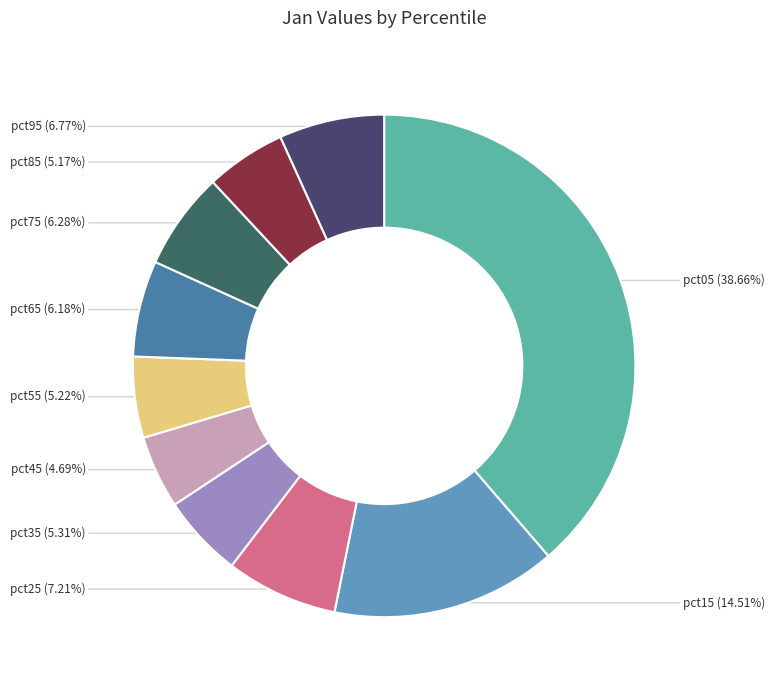

Which category has the biggest portion of the pie?

pct05